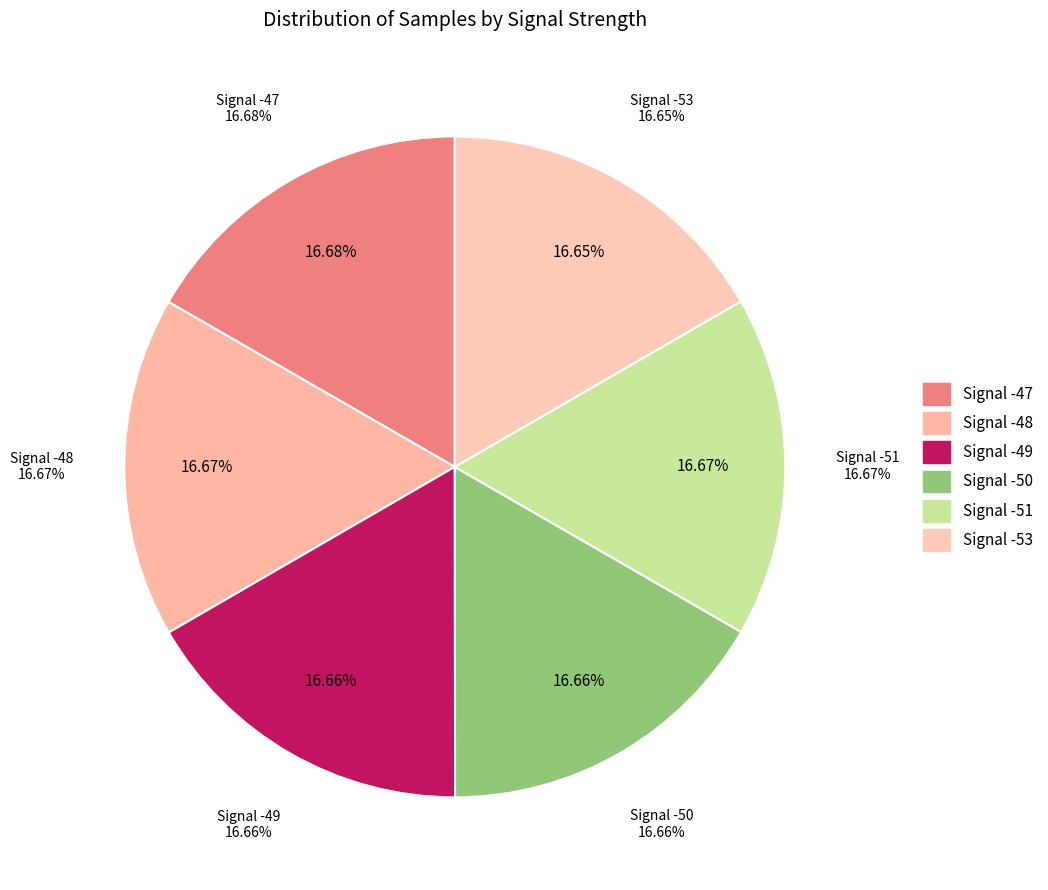

Is -49 the majority of the pie?

No